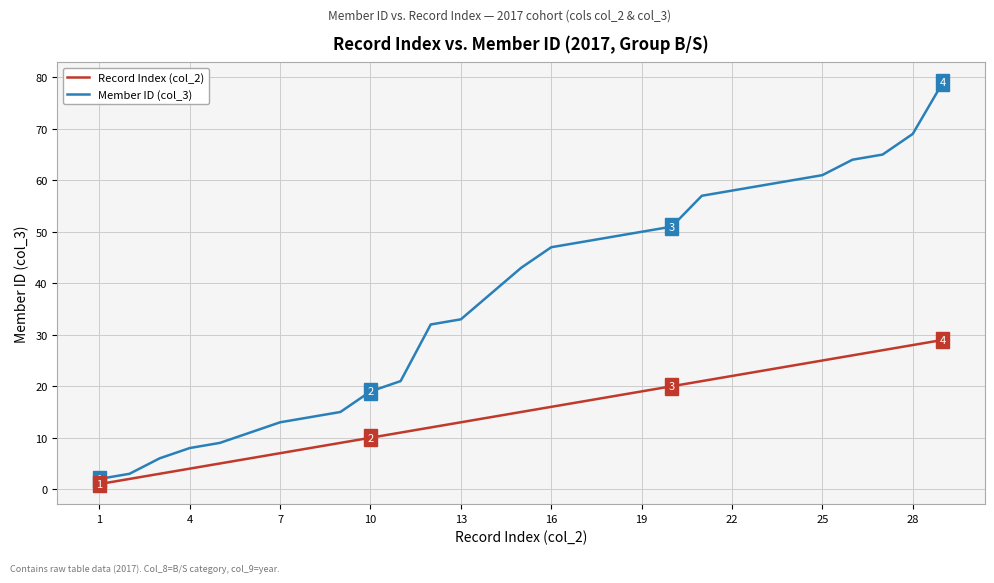

What are all the series names shown in the legend?

Record Index (col_2), Member ID (col_3)